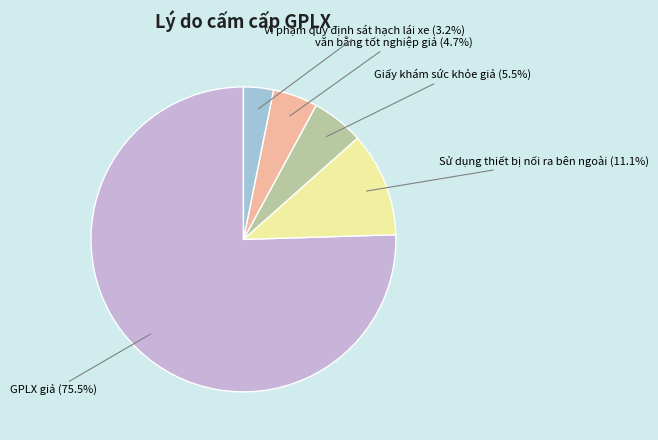

What percentage is the Vi phạm quy định sát hạch lái xe slice, to the nearest percent?

3%